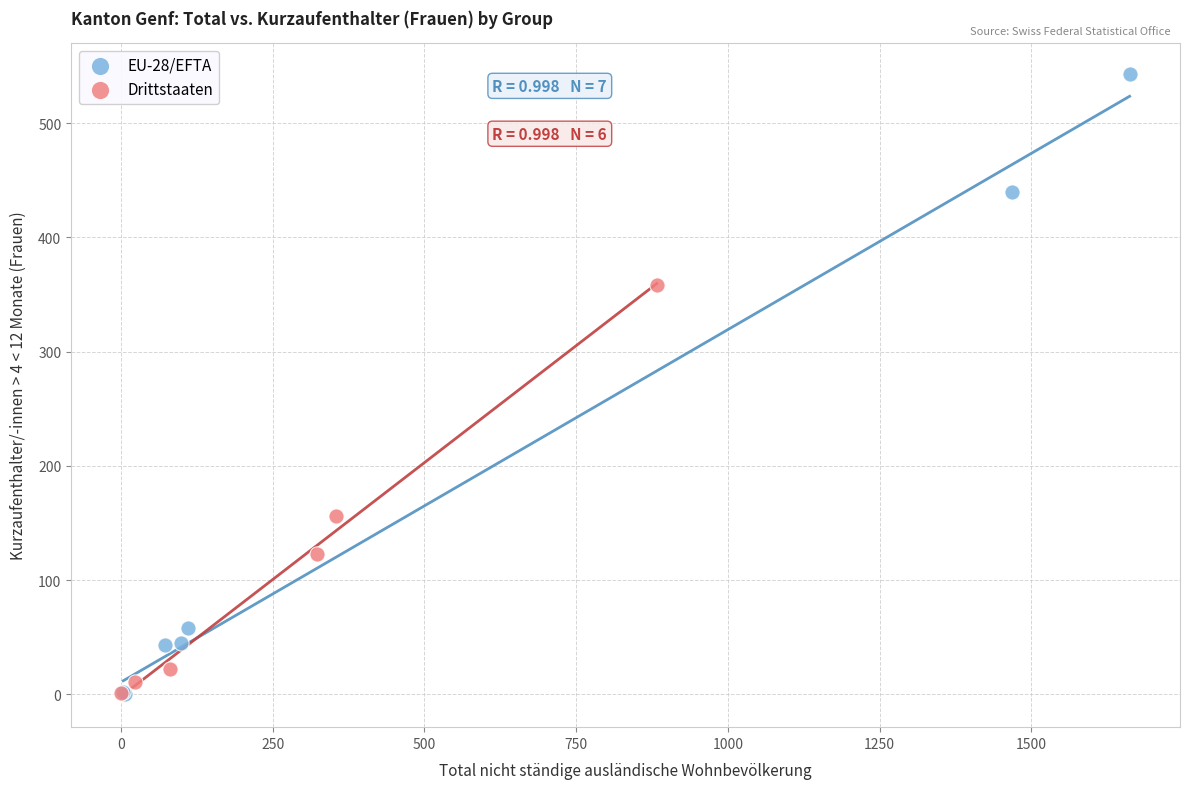

Which series contains the highest Y value?

EU-28/EFTA